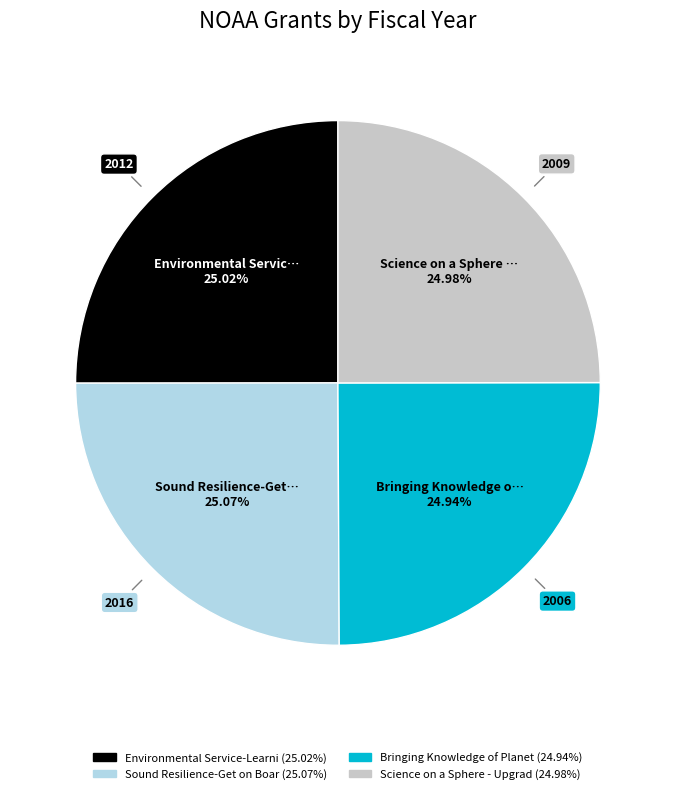

Count the number of slices in the pie.

4